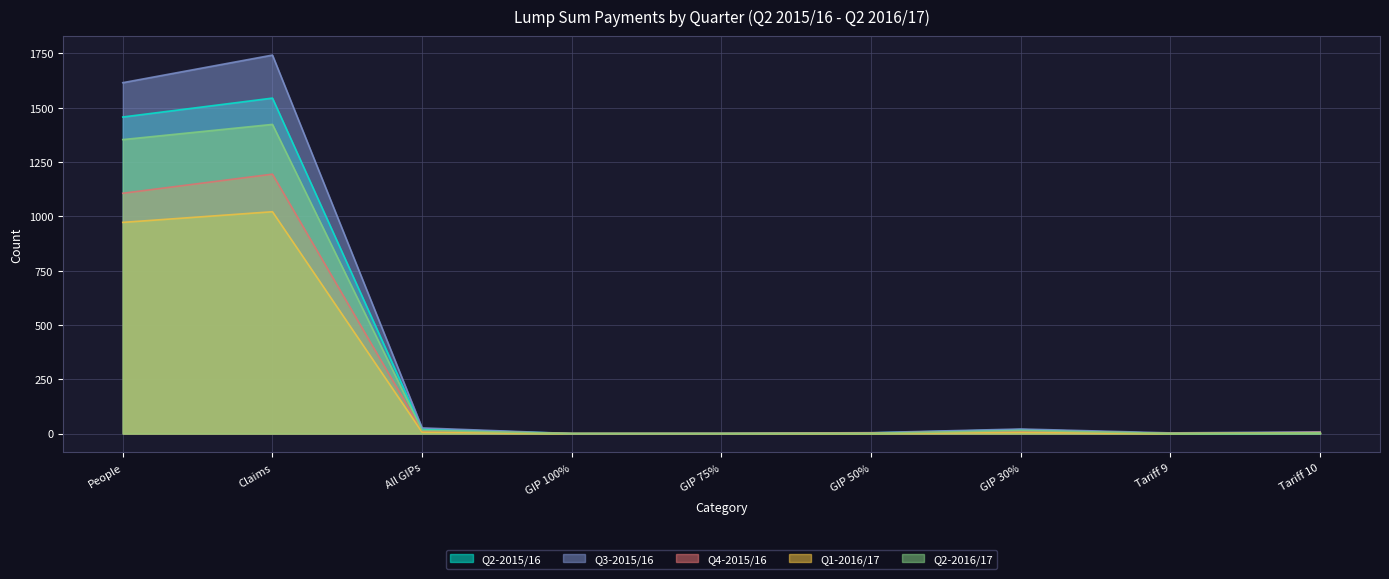

What are all the series names shown in the legend?

Q2-2015/16, Q3-2015/16, Q4-2015/16, Q1-2016/17, Q2-2016/17